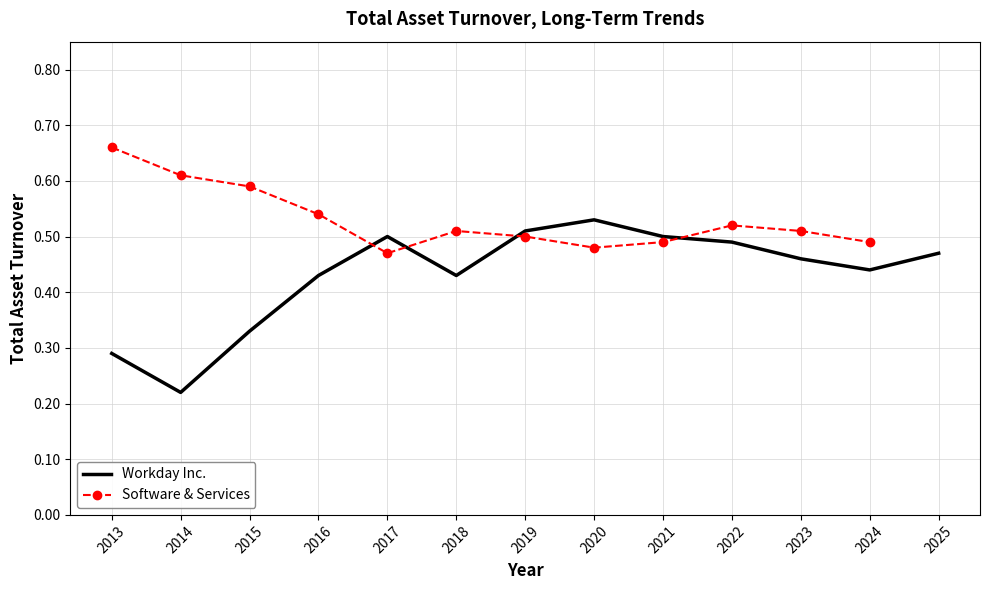

Count the number of categories in the chart.

13